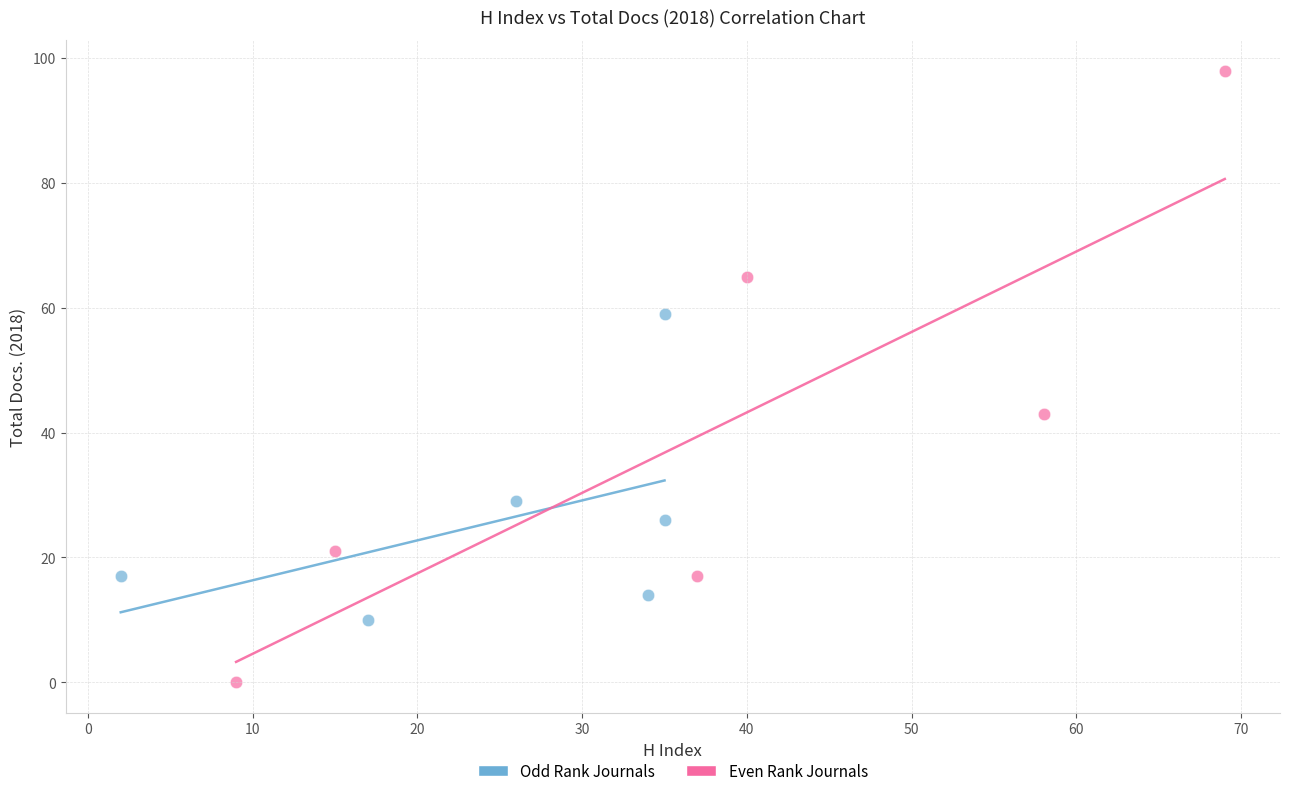

Which series contains the highest Y value?

Even Rank Journals